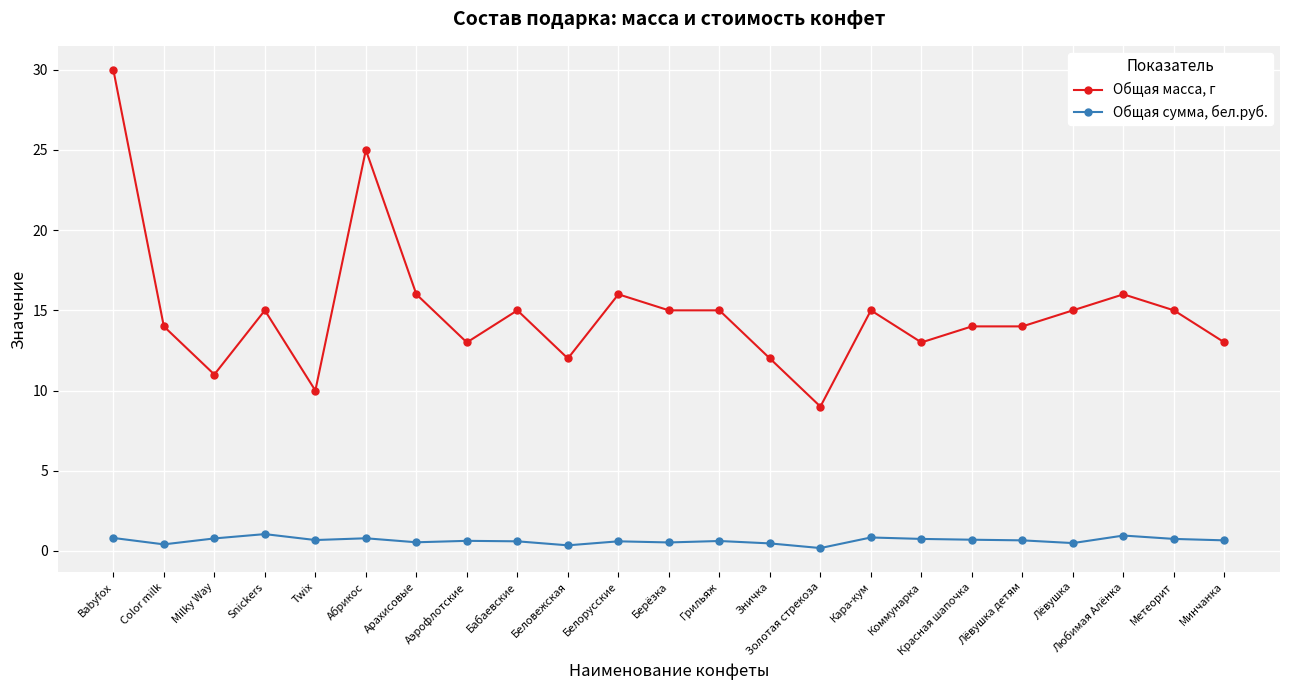

What is the label of the 9th point from the right?

Золотая стрекоза